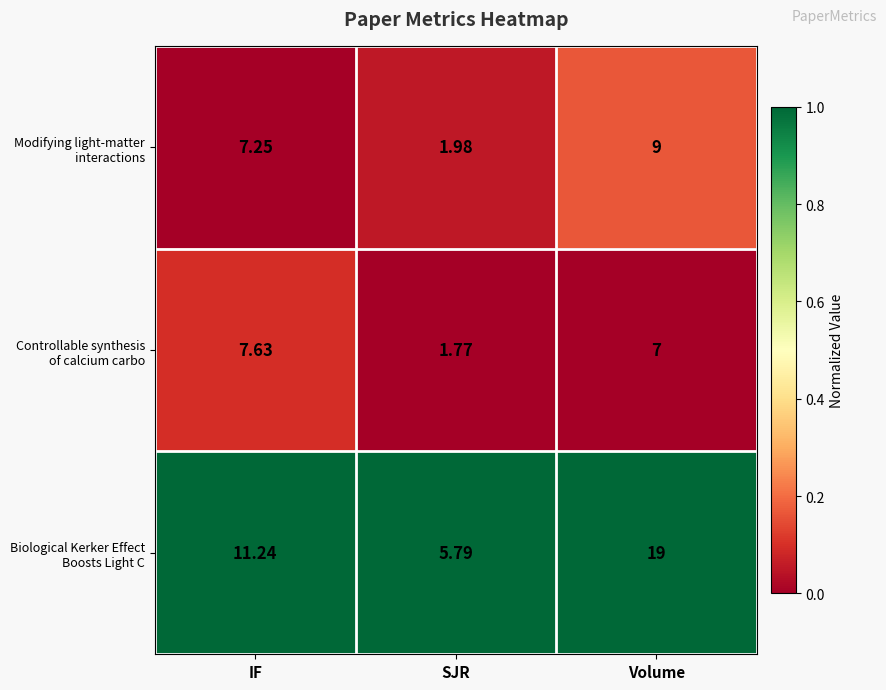

What is the total value across all series at Volume?

35.0